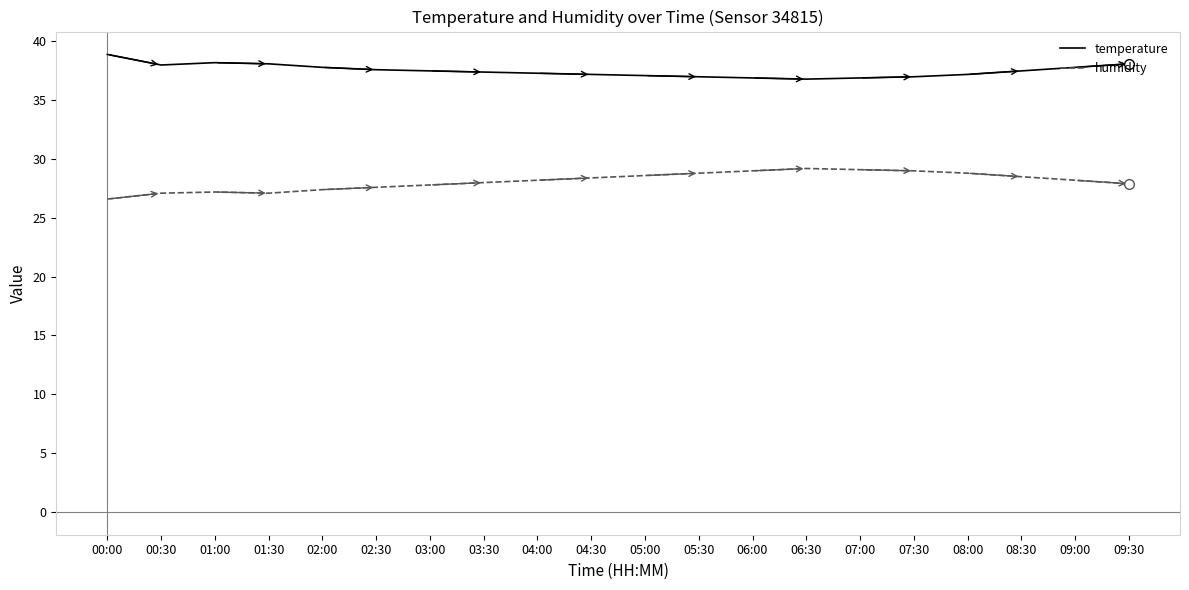

At 09:30, list the series in order from largest to smallest.

temperature, humidity